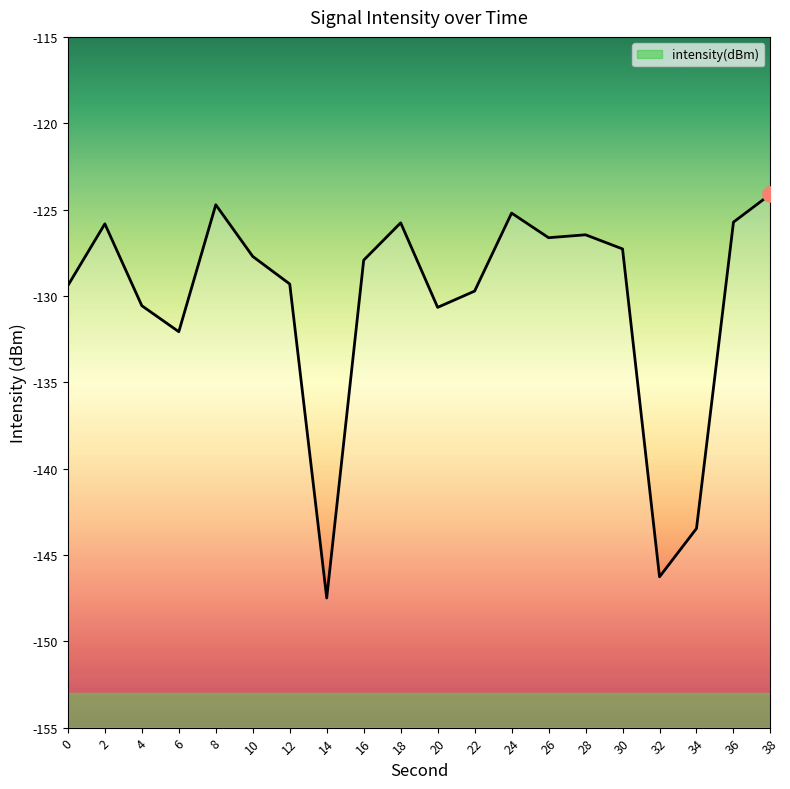

Between 36 and 14, which is larger?

36